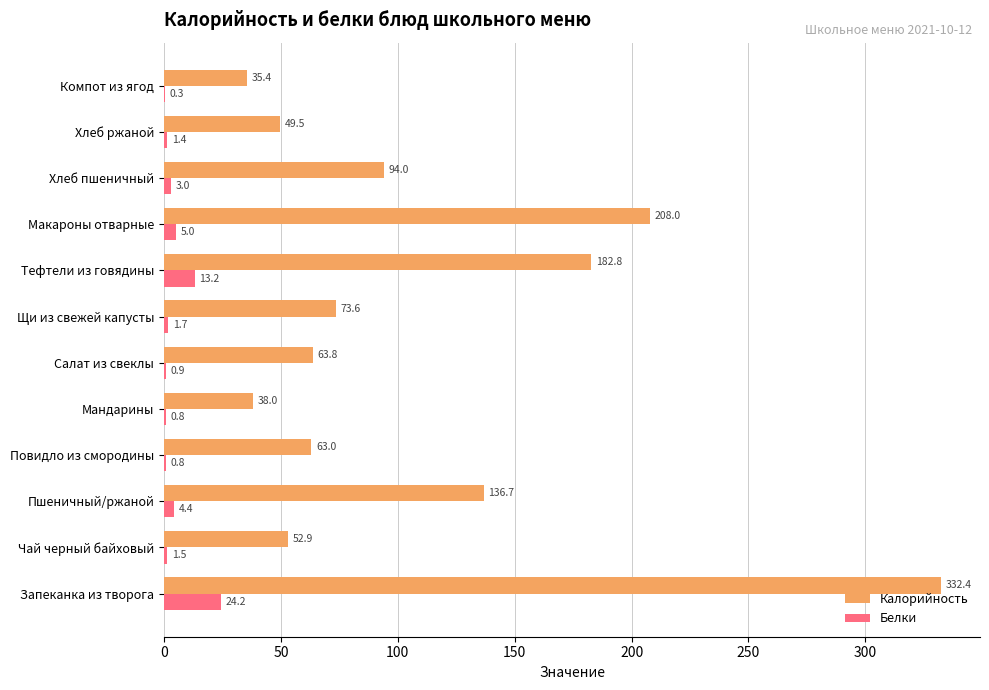

Between Повидло из смородины and Макароны отварные, which series saw the biggest shift?

Калорийность